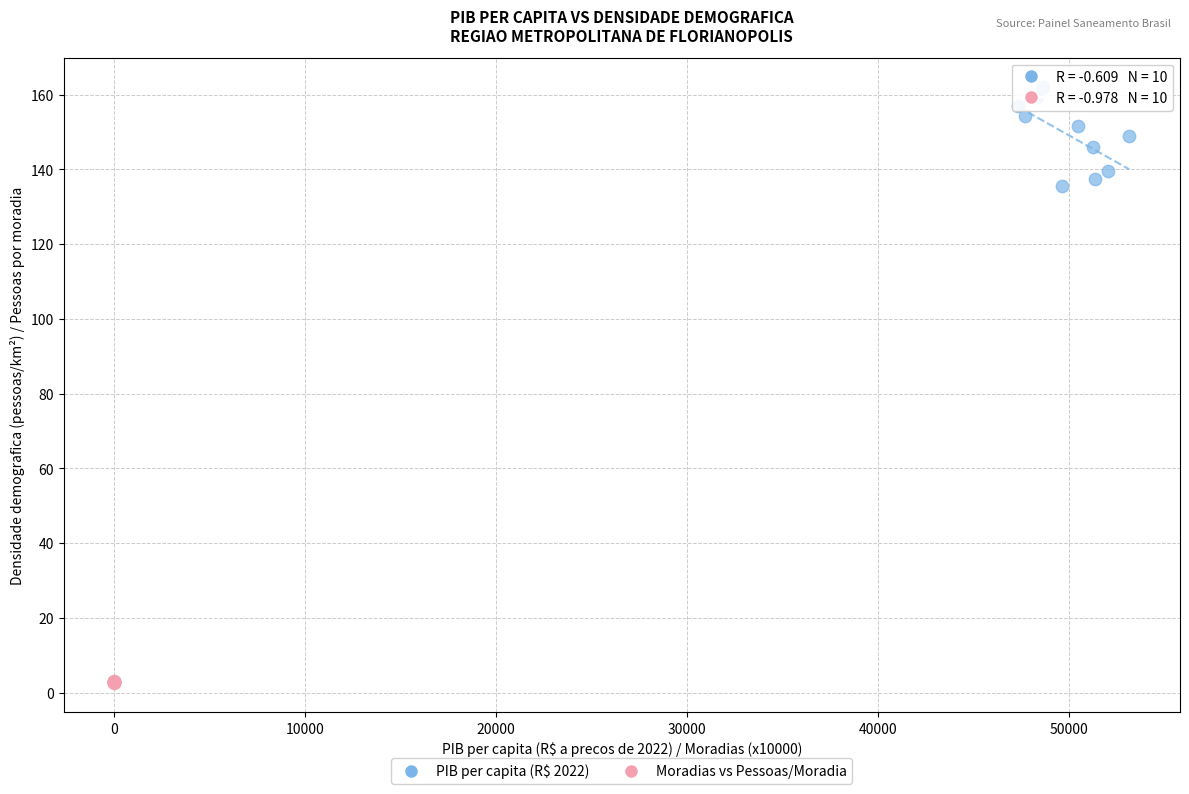

Which series reaches the minimum Y coordinate?

Moradias vs Pessoas/Moradia